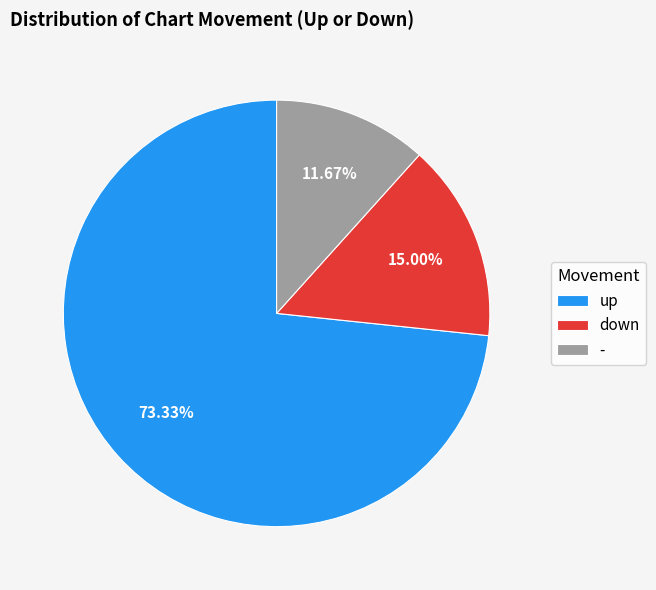

Does any single category account for the majority?

Yes